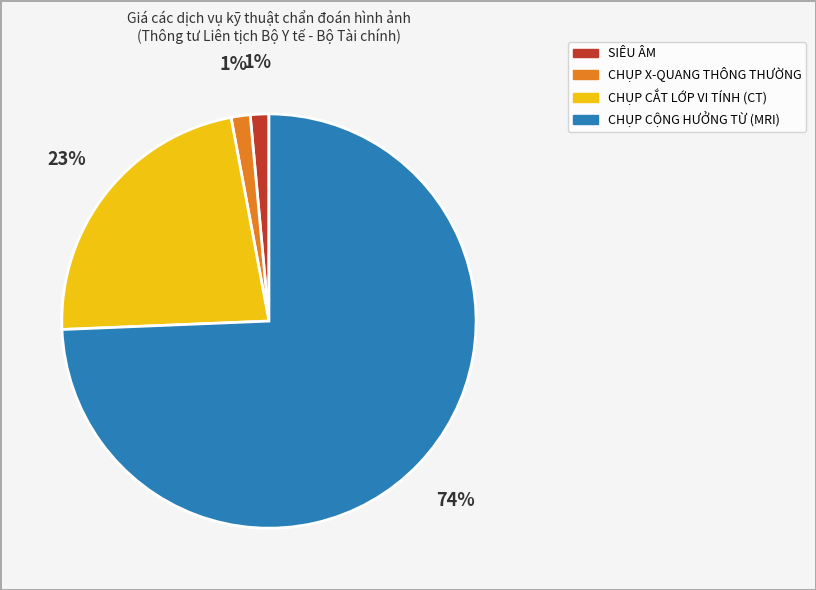

Is the sum of SIÊU ÂM and CHỤP CỘNG HƯỞNG TỪ (MRI) greater than half?

Yes